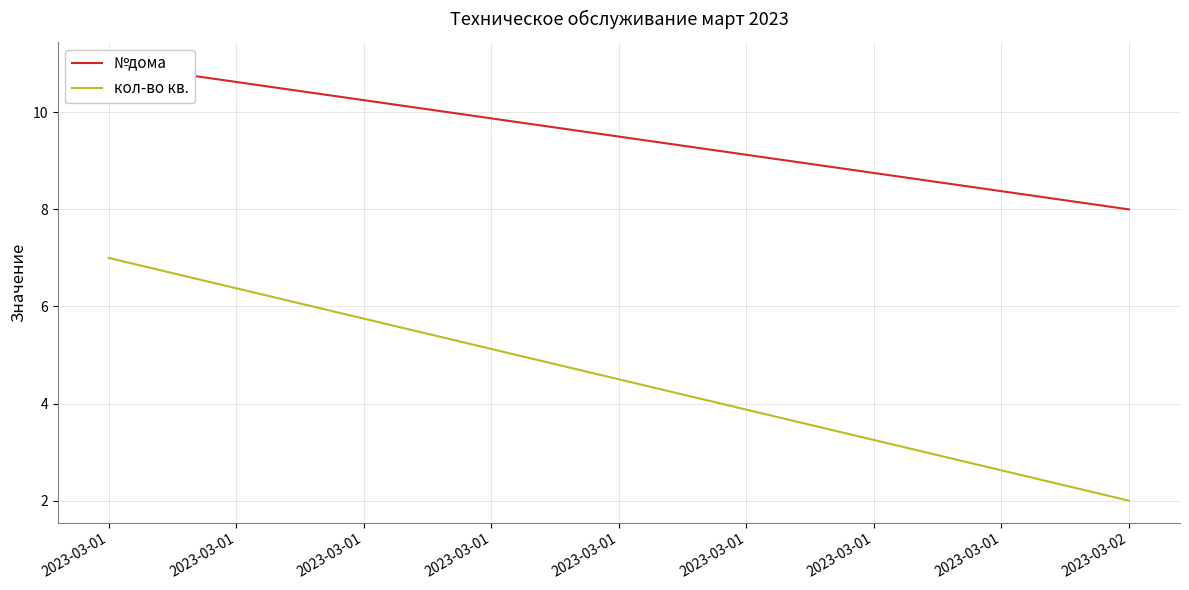

What is the value of the кол-во кв. point at the 1st from the left?

7